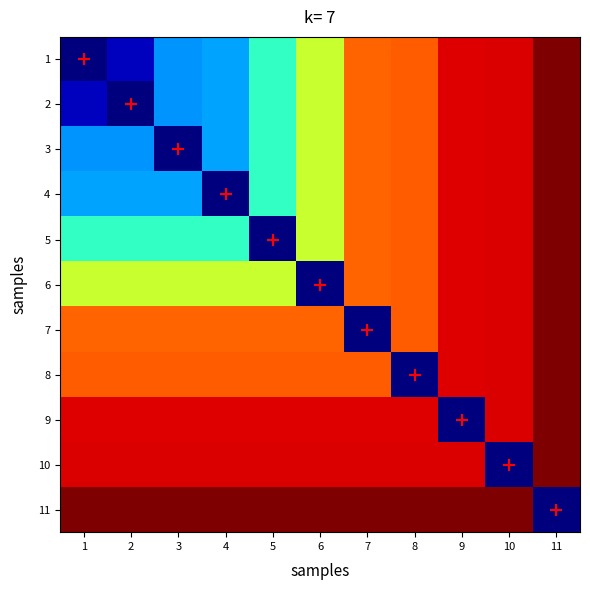

Reading left to right, extract all data points from this chart.

1: 1=2829	2=3235	3=4802	4=4941	5=5832	6=7151	7=8694	8=8756	9=9523	10=9547	11=10141
2: 1=3235	2=2829	3=4802	4=4941	5=5832	6=7151	7=8694	8=8756	9=9523	10=9547	11=10141
3: 1=4802	2=4802	3=2829	4=4941	5=5832	6=7151	7=8694	8=8756	9=9523	10=9547	11=10141
4: 1=4941	2=4941	3=4941	4=2829	5=5832	6=7151	7=8694	8=8756	9=9523	10=9547	11=10141
5: 1=5832	2=5832	3=5832	4=5832	5=2829	6=7151	7=8694	8=8756	9=9523	10=9547	11=10141
6: 1=7151	2=7151	3=7151	4=7151	5=7151	6=2829	7=8694	8=8756	9=9523	10=9547	11=10141
7: 1=8694	2=8694	3=8694	4=8694	5=8694	6=8694	7=2829	8=8756	9=9523	10=9547	11=10141
8: 1=8756	2=8756	3=8756	4=8756	5=8756	6=8756	7=8756	8=2829	9=9523	10=9547	11=10141
9: 1=9523	2=9523	3=9523	4=9523	5=9523	6=9523	7=9523	8=9523	9=2829	10=9547	11=10141
10: 1=9547	2=9547	3=9547	4=9547	5=9547	6=9547	7=9547	8=9547	9=9547	10=2829	11=10141
11: 1=10141	2=10141	3=10141	4=10141	5=10141	6=10141	7=10141	8=10141	9=10141	10=10141	11=2829